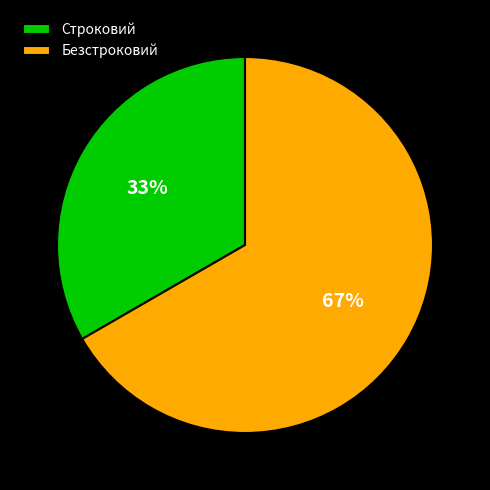

Is there a majority slice in this chart?

Yes